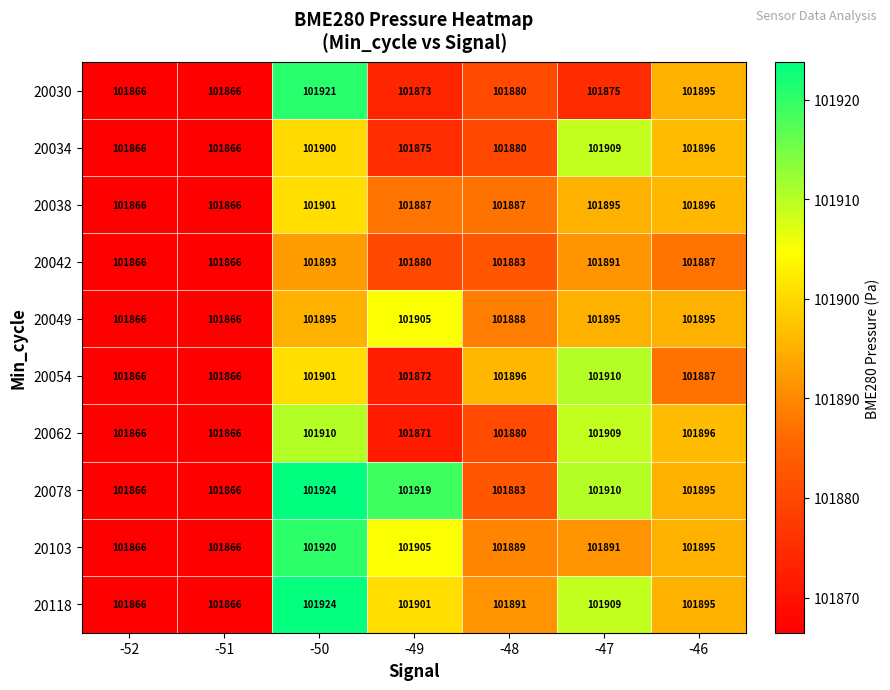

Which series has the largest total across all categories?

20078